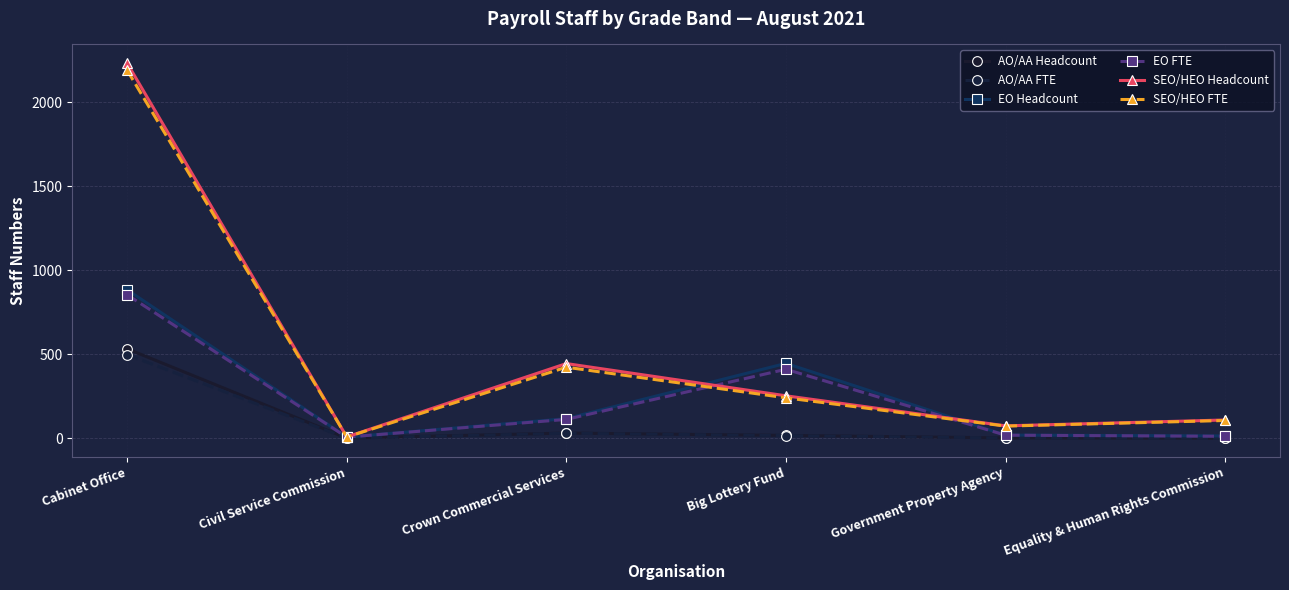

At which category does SEO/HEO Headcount reach its first local peak?

Crown Commercial Services